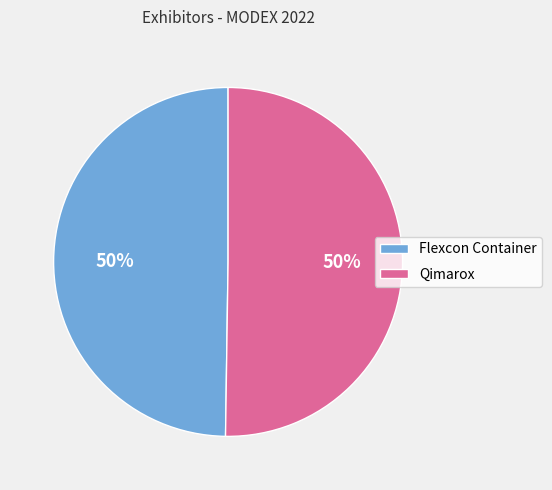

To the nearest percent, what percentage of the pie is Qimarox?

50%